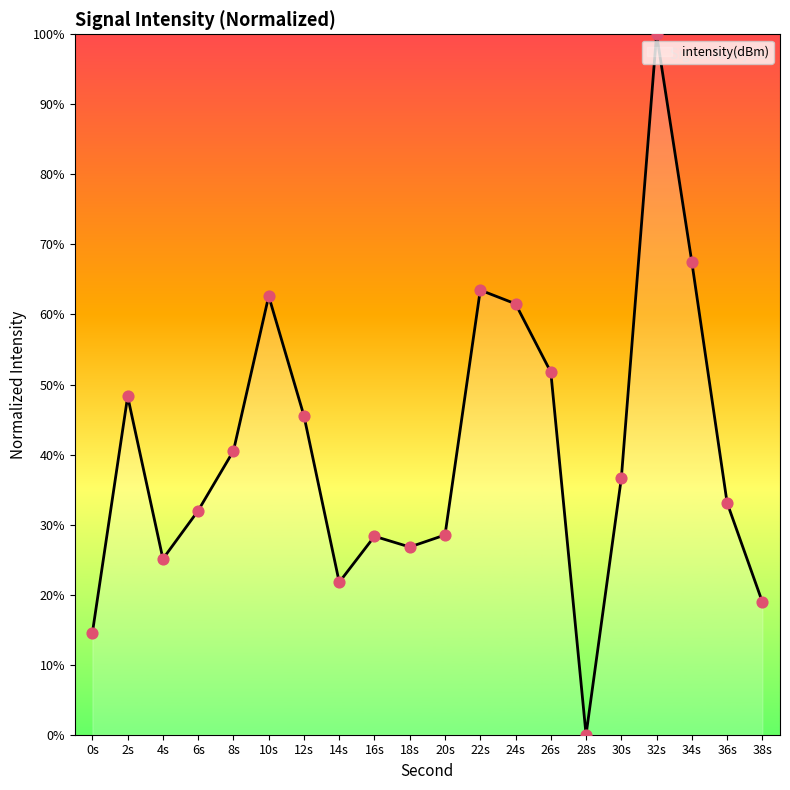

What is the change in value from 14s to 26s?

+30.0